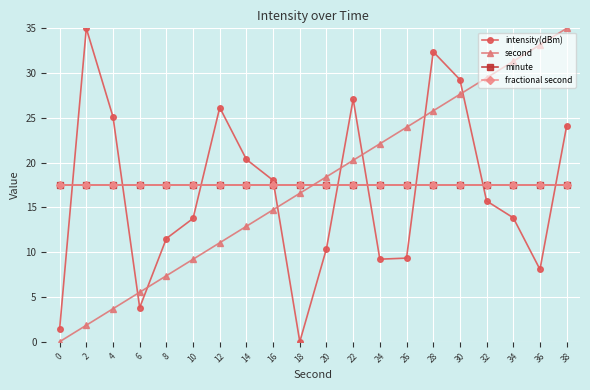

How many intersections are there between second and fractional second?

1